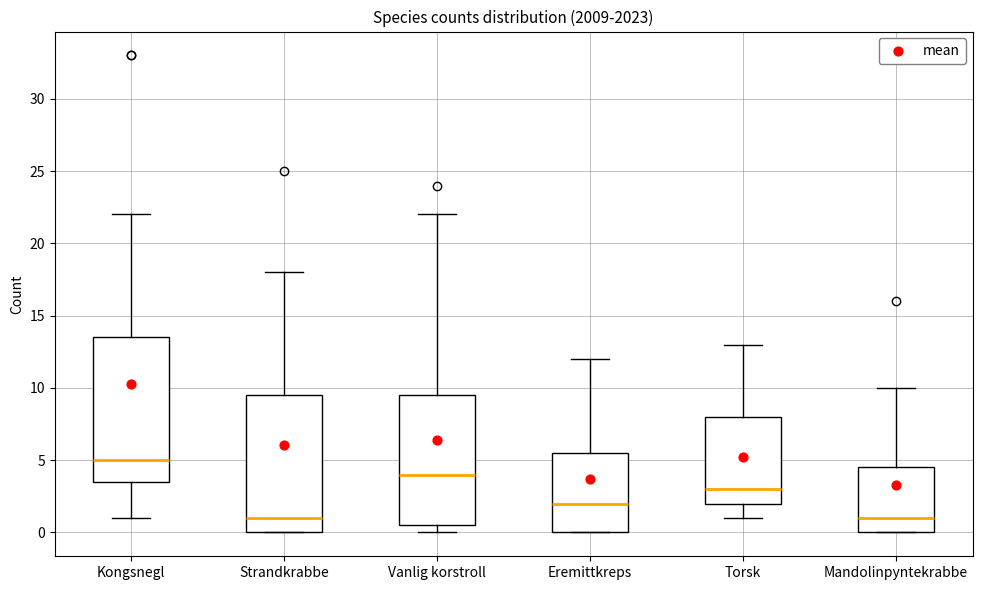

Where is the lower edge of the box for Eremittkreps on the y-axis? The values are not printed on the chart, so give them approximately, as read against the axis.

0.0